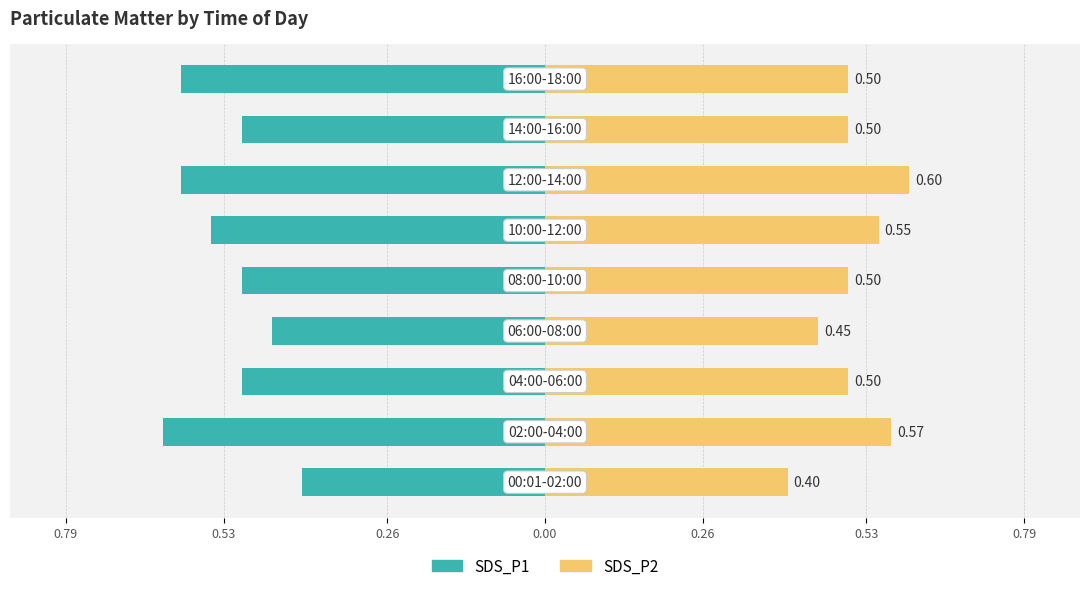

What is the greatest value displayed?

0.6